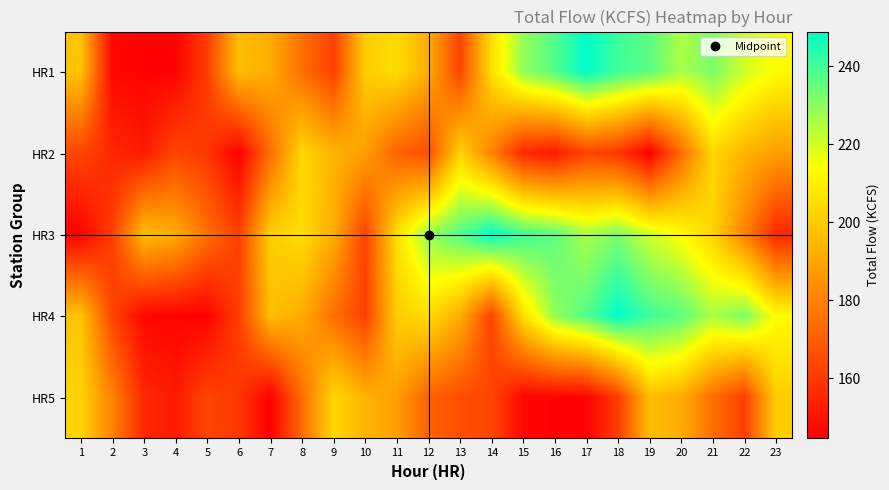

At which category is the sum across all series the highest?

18